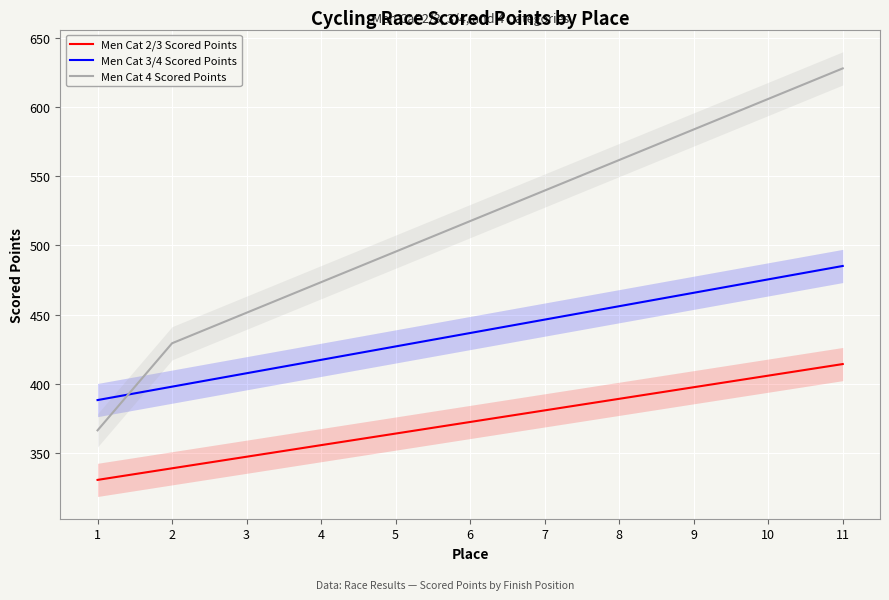

How many distinct data groups are displayed?

3